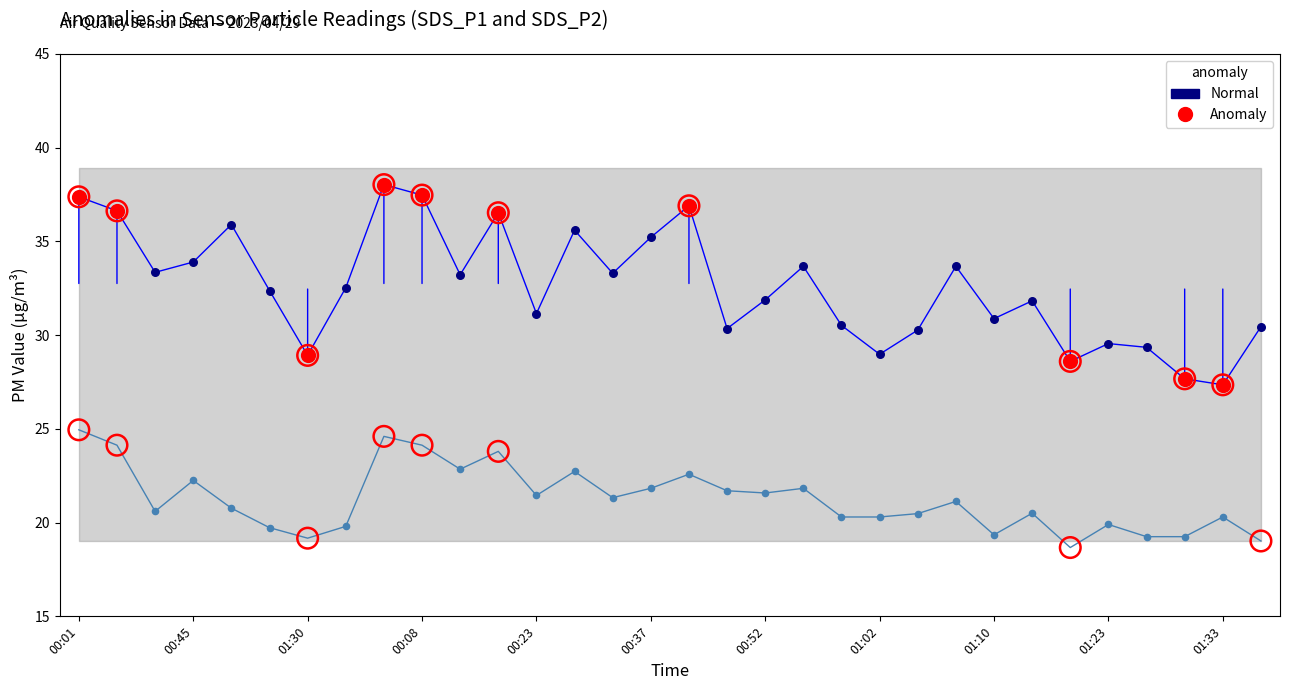

Which series contains the lowest Y value?

SDS_P2